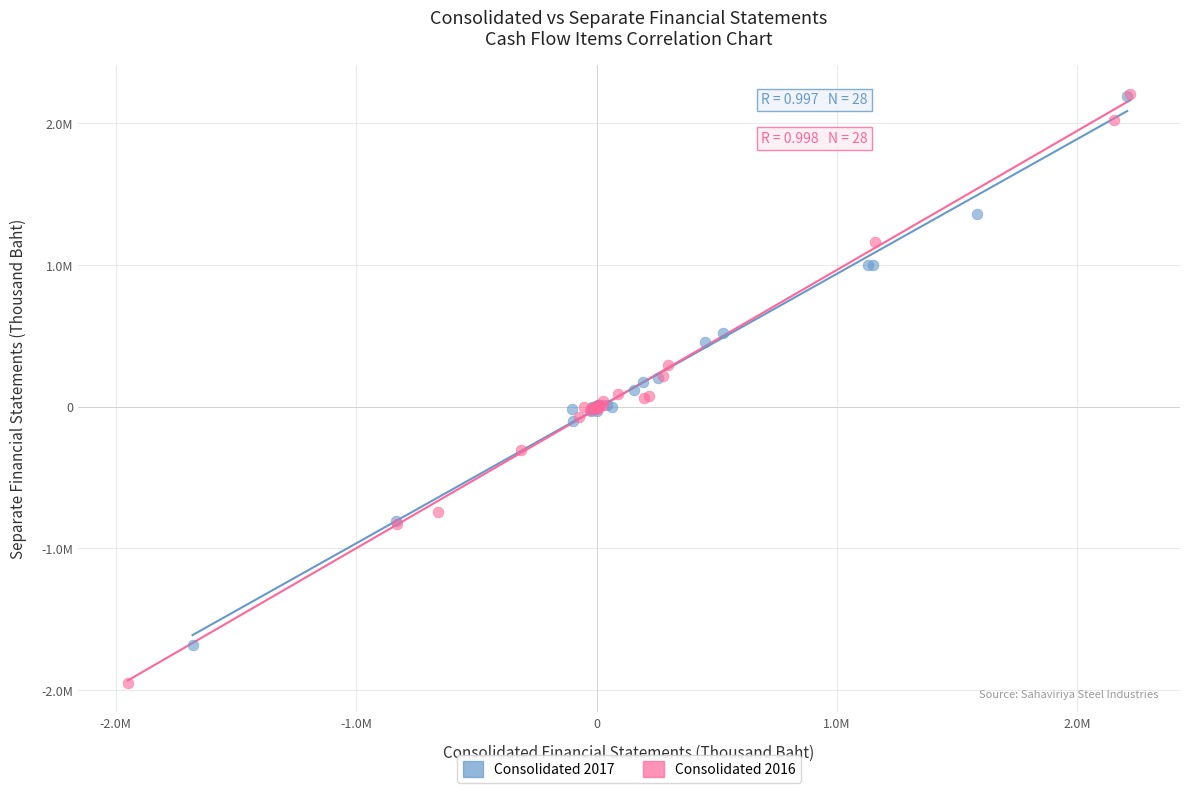

Which series reaches the minimum Y coordinate?

Consolidated 2016